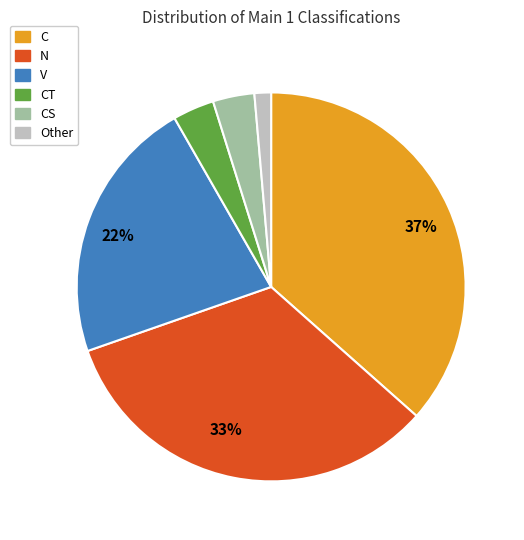

Is there a majority slice in this chart?

No